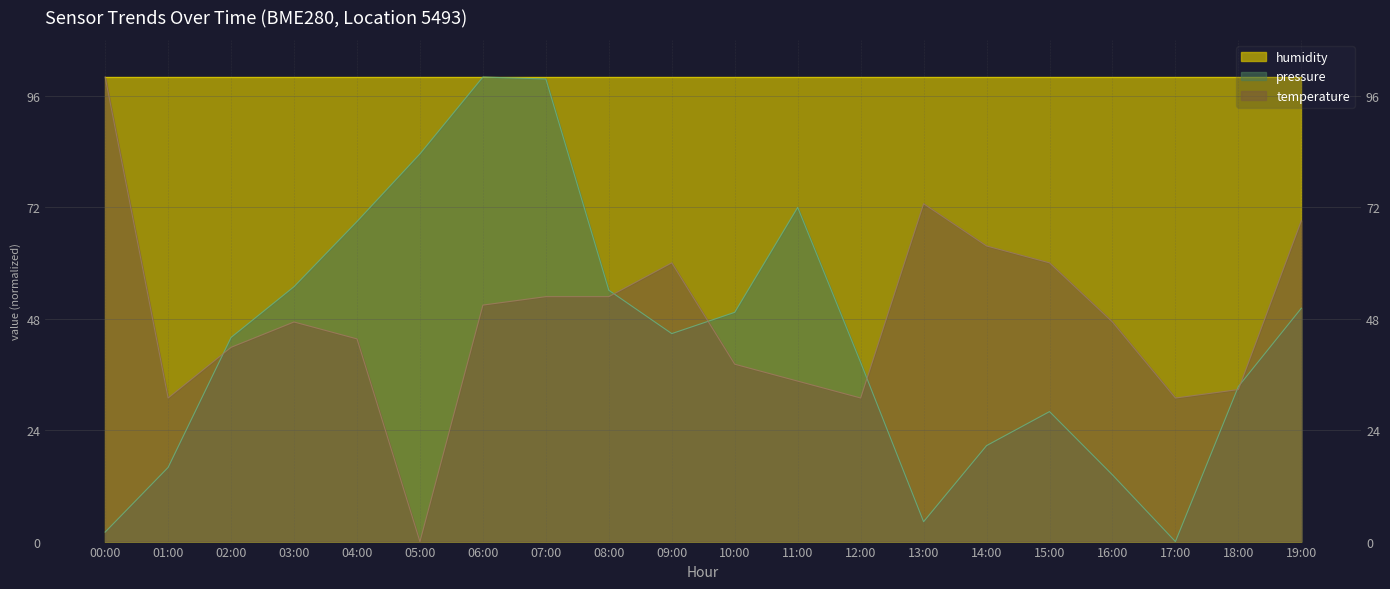

How many intersections are there between pressure and temperature?

6